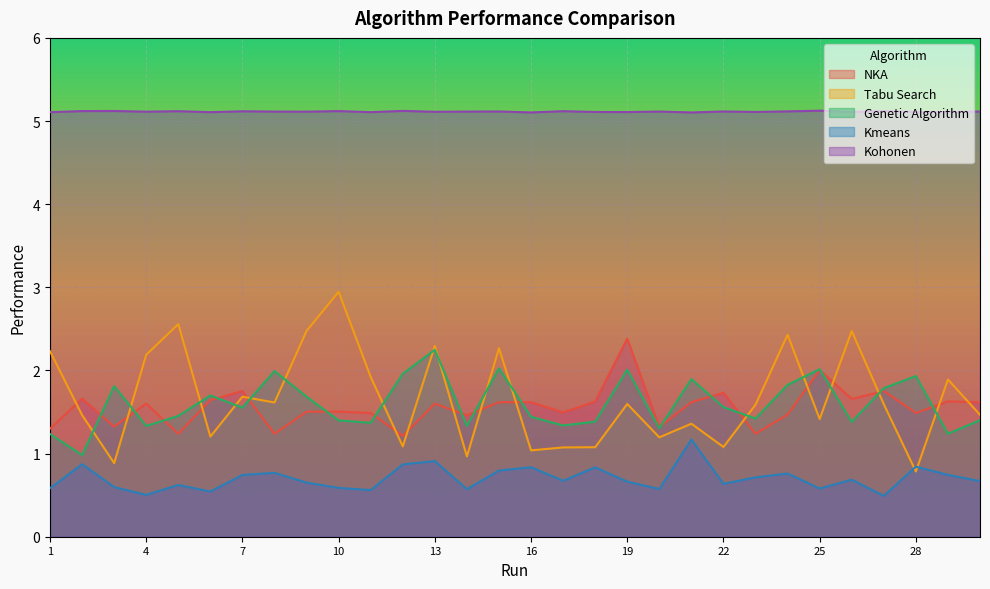

How many interior local peaks does the Kohonen series have?

11